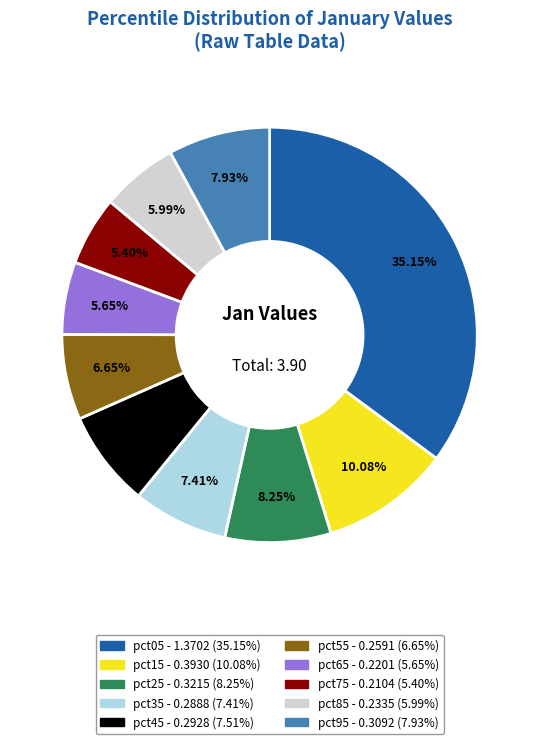

To the nearest percent, what is the average slice percentage?

10%